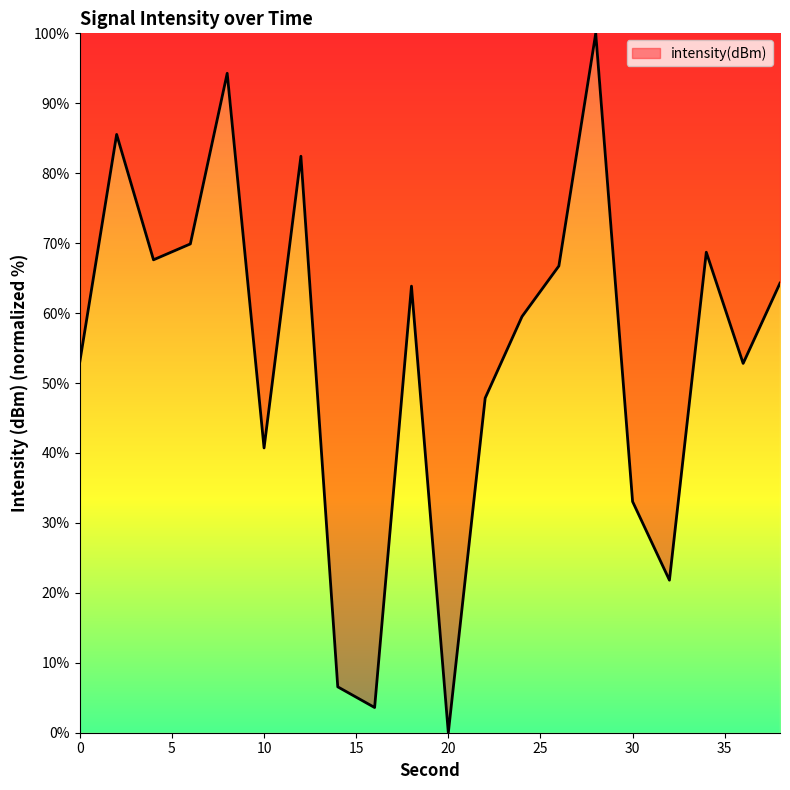

What is the difference between the maximum and minimum values?

100.0